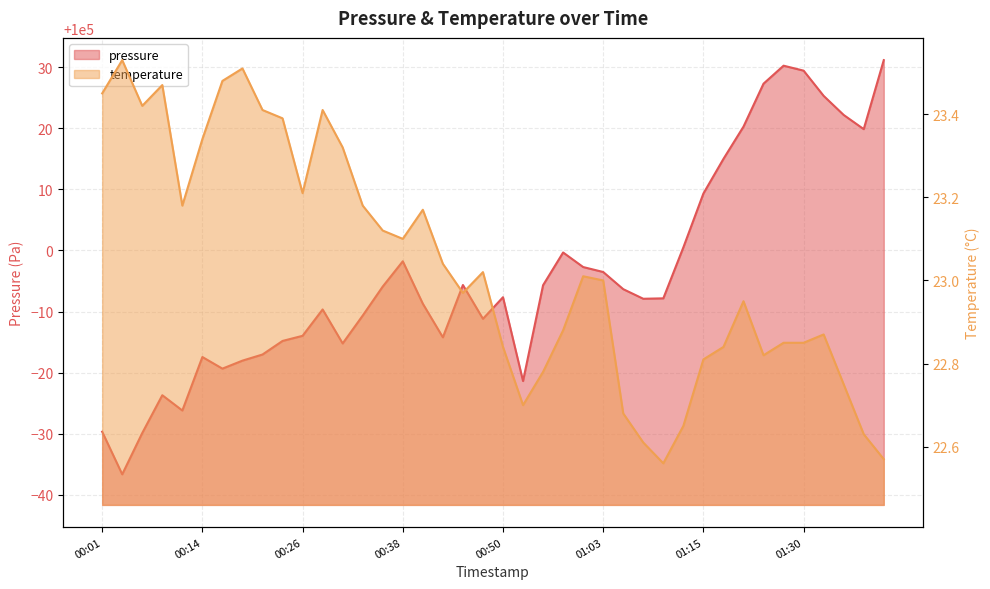

True or false: temperature has a value of 10.3 at 01:32.

False